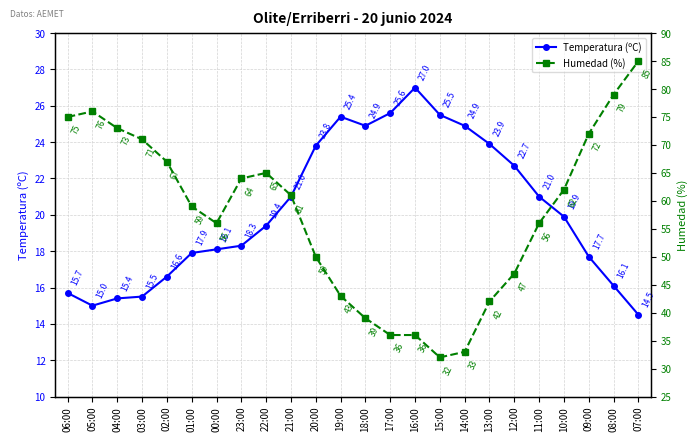

What position from the right is 00:00?

18